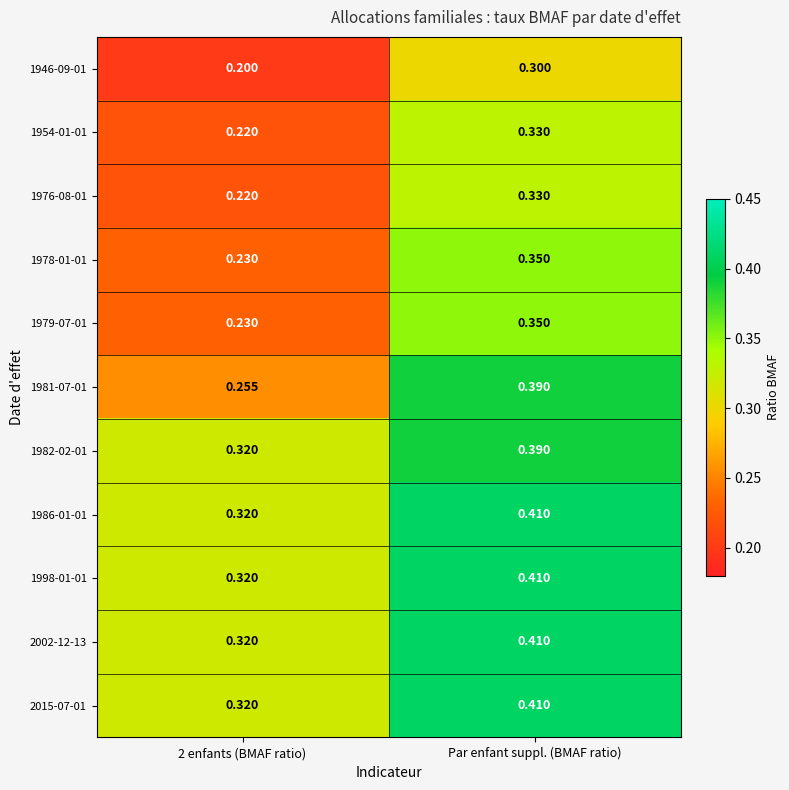

Which category has the highest value in the 1986-01-01 series?

Par enfant suppl. (BMAF ratio)